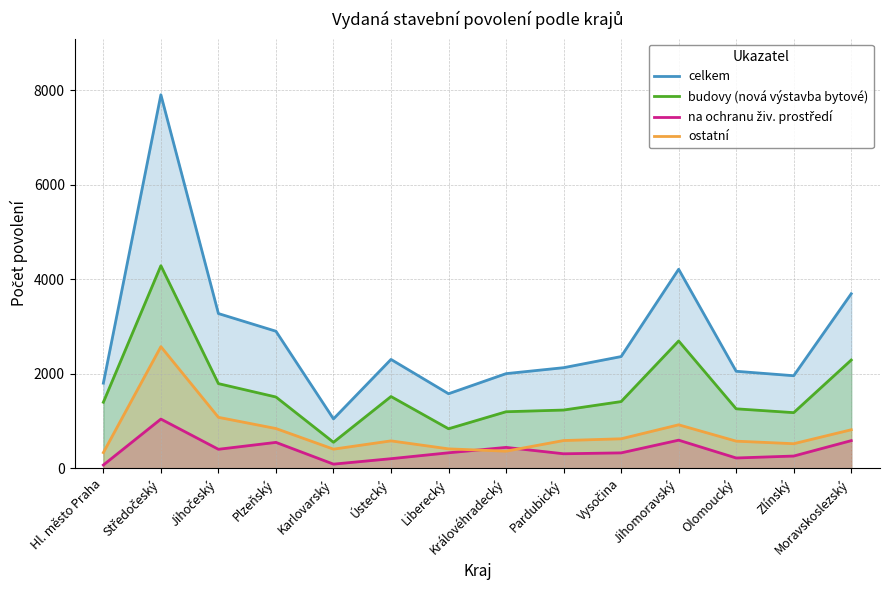

What is the difference between the maximum and minimum values in the celkem series?

6856